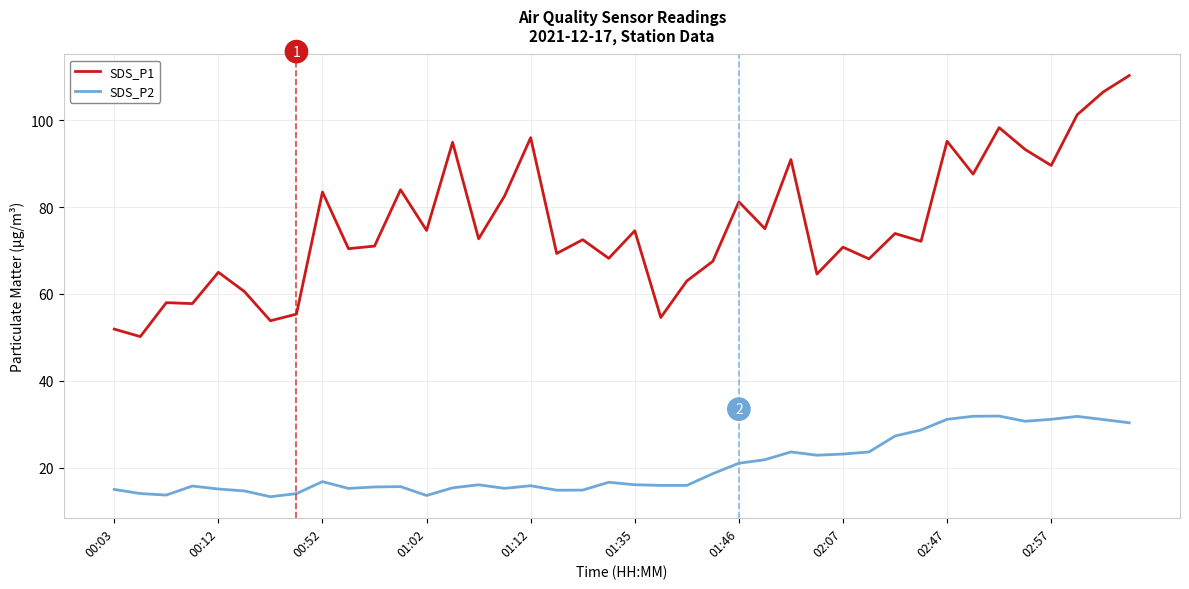

Which series has the largest total across all categories?

SDS_P1